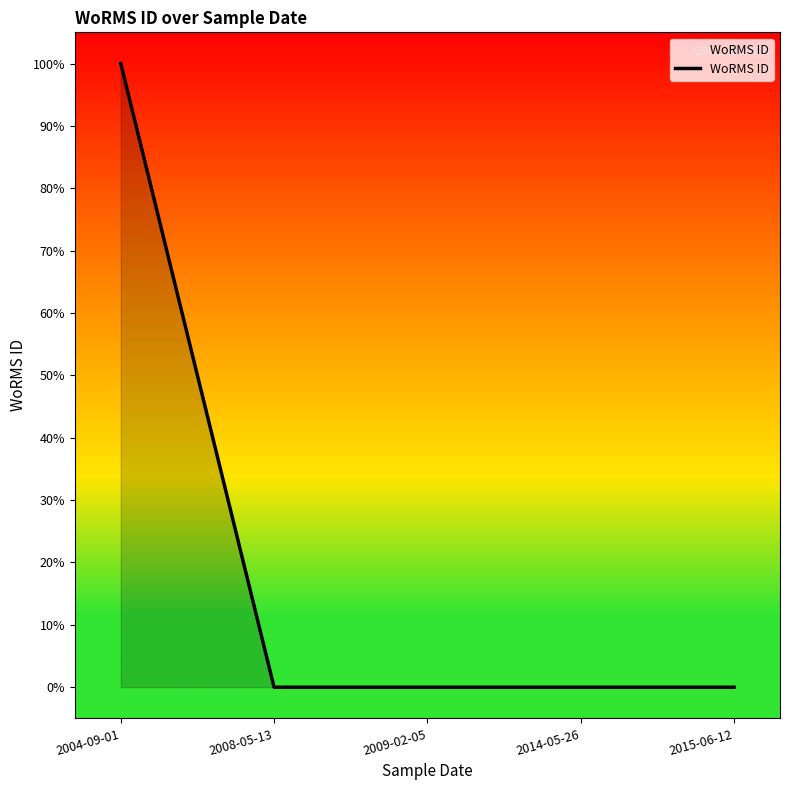

What is the sum of all values?

100